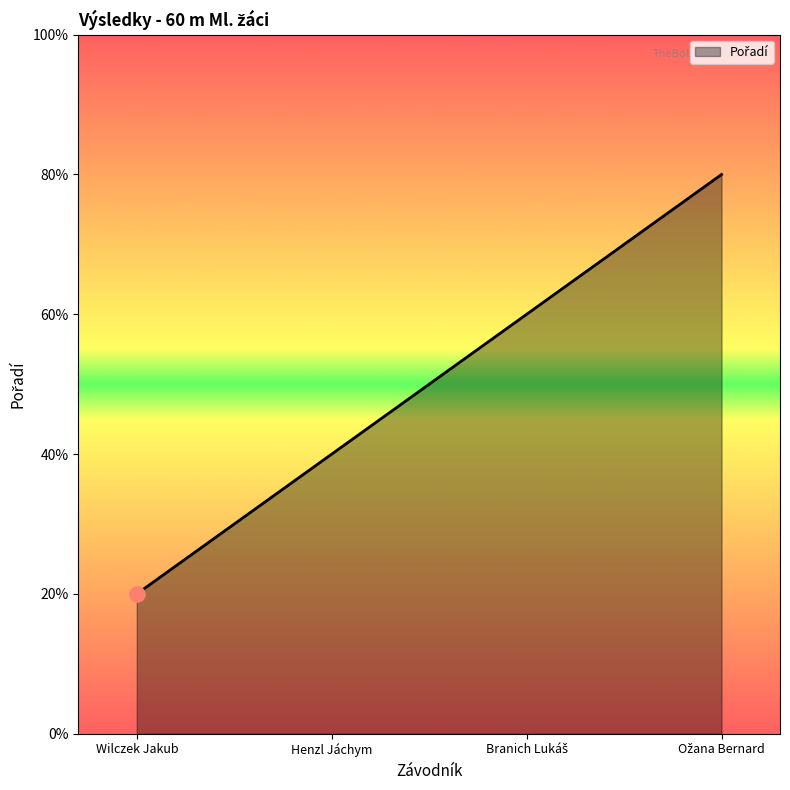

Which has a higher value, Henzl Jáchym or Ožana Bernard?

Ožana Bernard